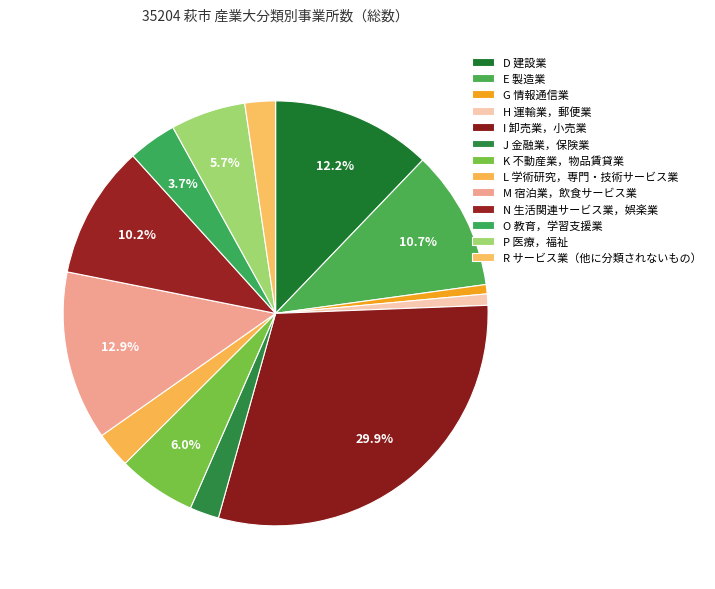

To the nearest percent, what is the difference between the H 運輸業，郵便業 and I 卸売業，小売業 slice percentages?

29%